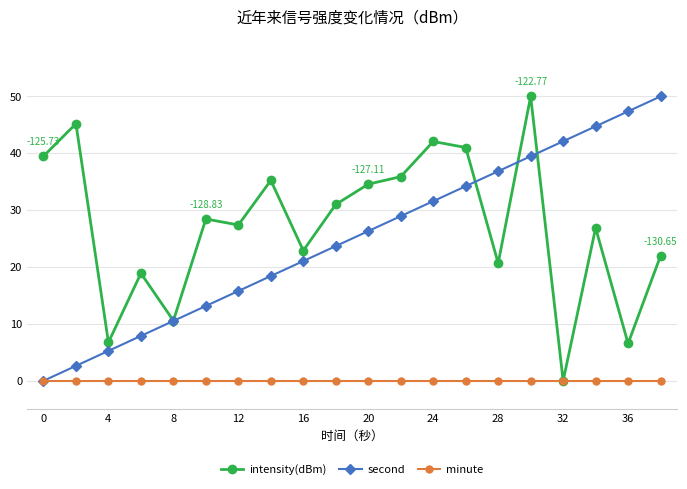

True or false: intensity(dBm) has more than 1 interior local peaks.

True